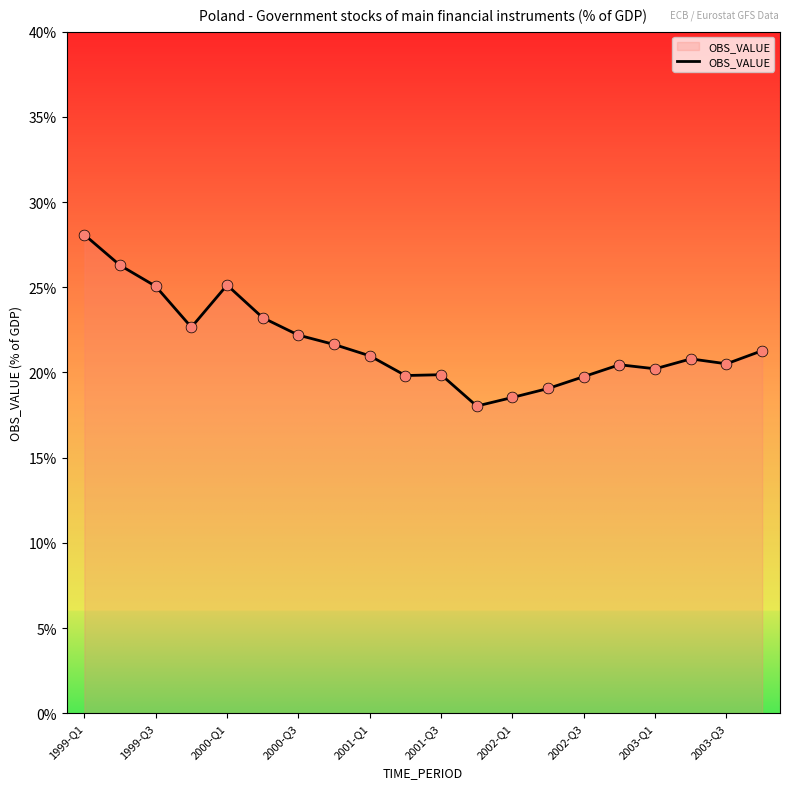

What is the smallest value displayed?

18.0